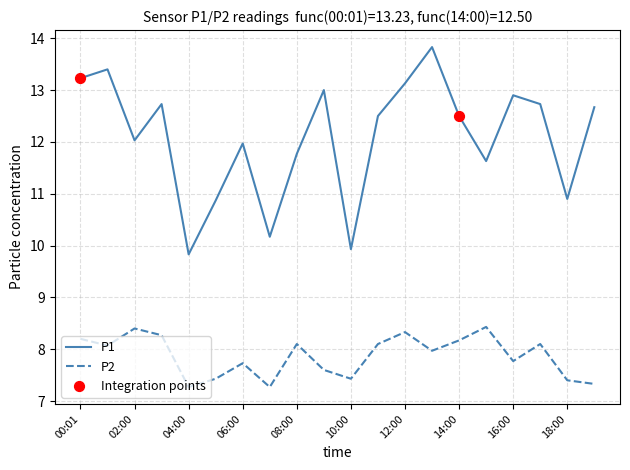

True or false: P1 and P2 intersect in this chart.

False